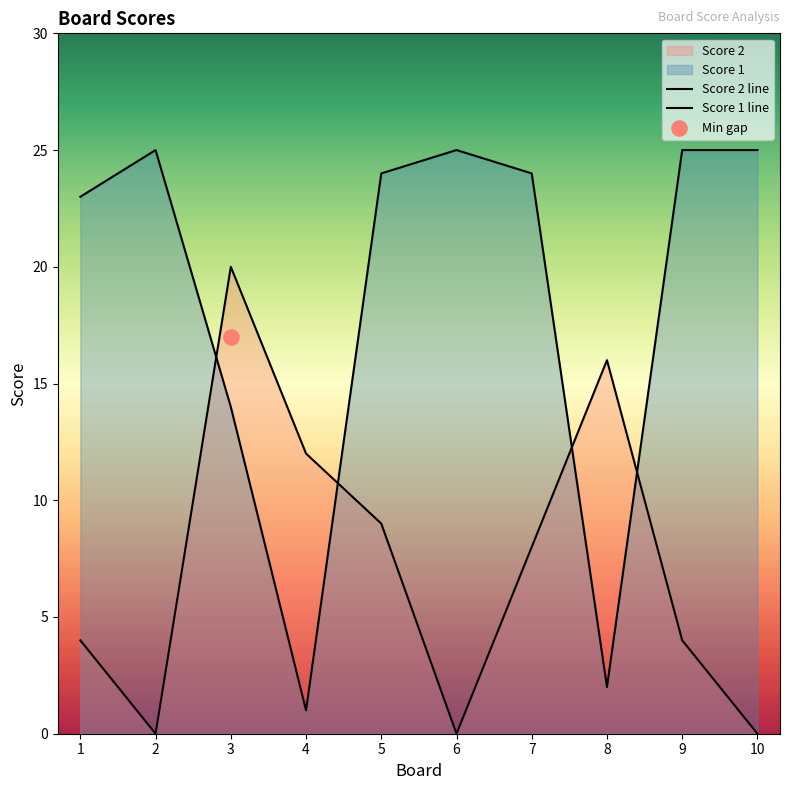

Which series has the largest total across all categories?

Score 1 line